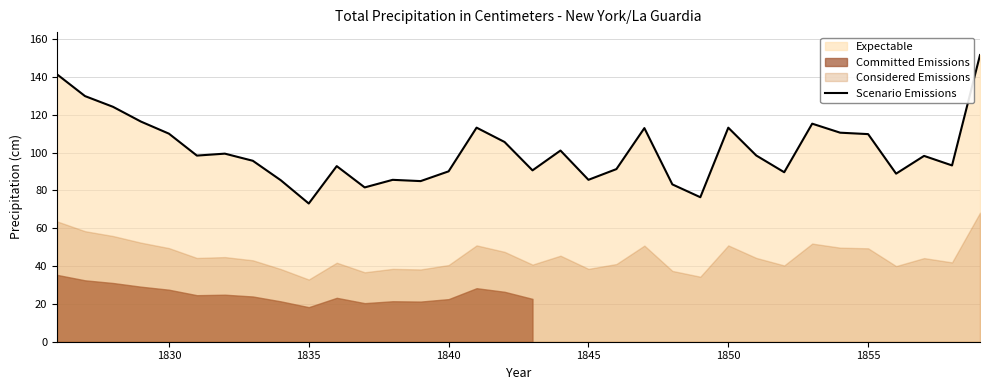

Does the chart display data point markers on the line(s)?

No